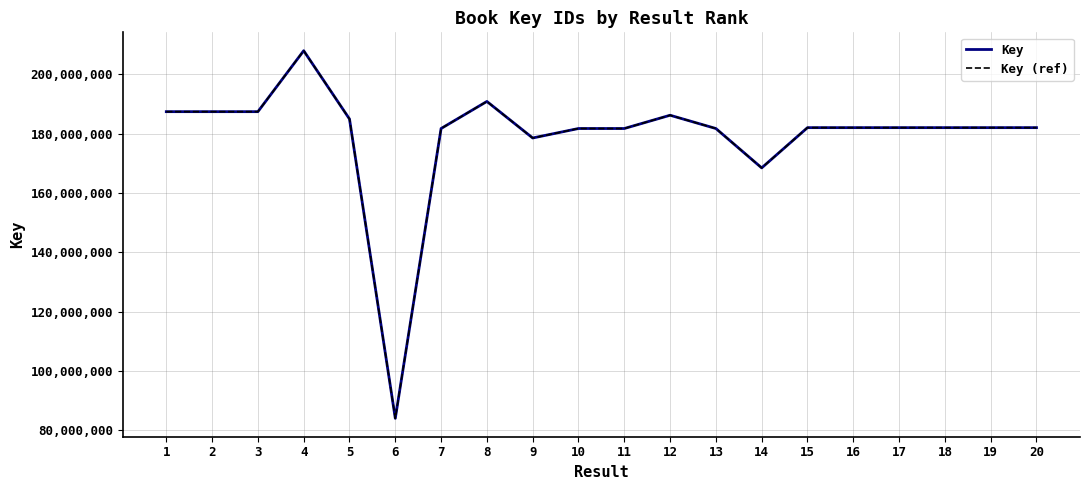

Does the chart have visible grid lines?

Yes